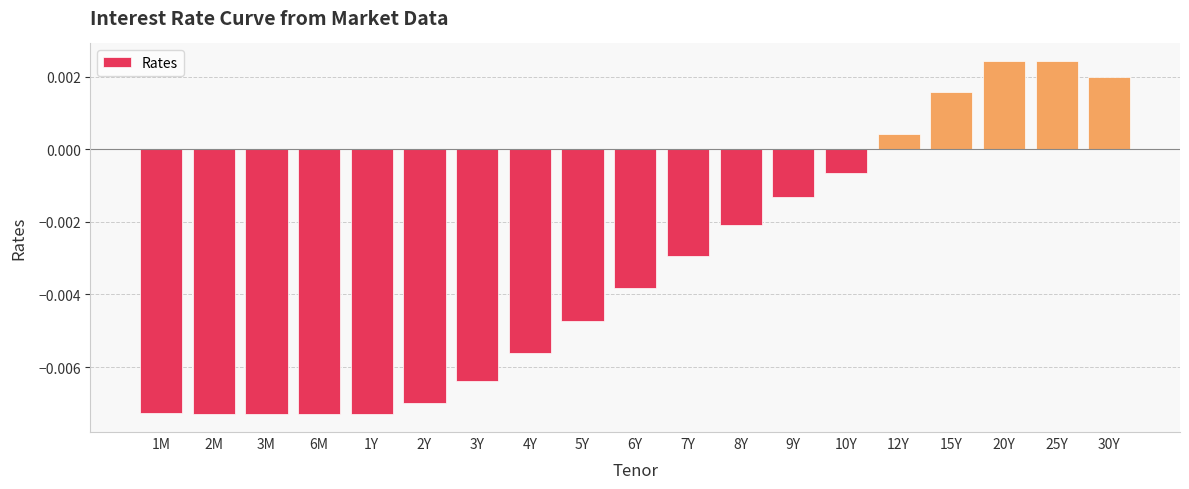

Which has a higher value, 30Y or 15Y?

30Y